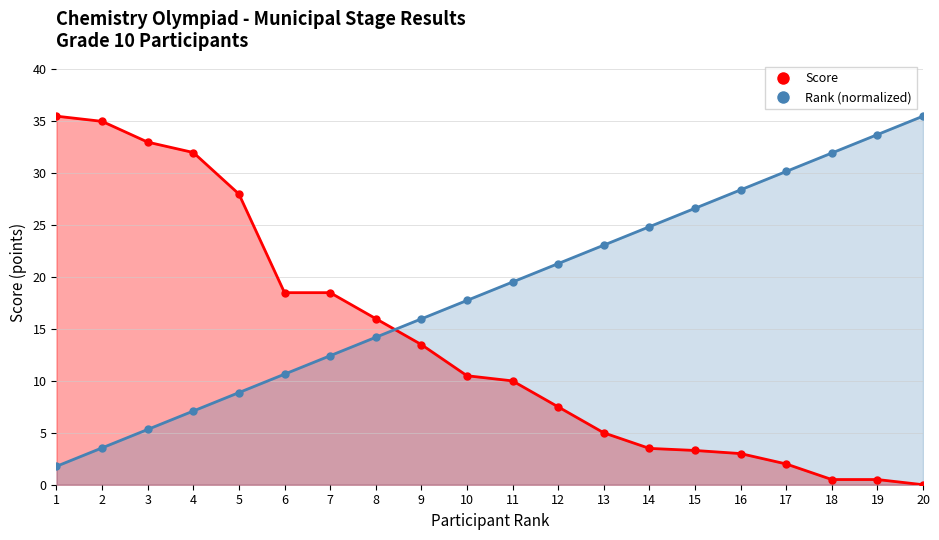

The value of Rank at 1 is 2.8. True or false?

False